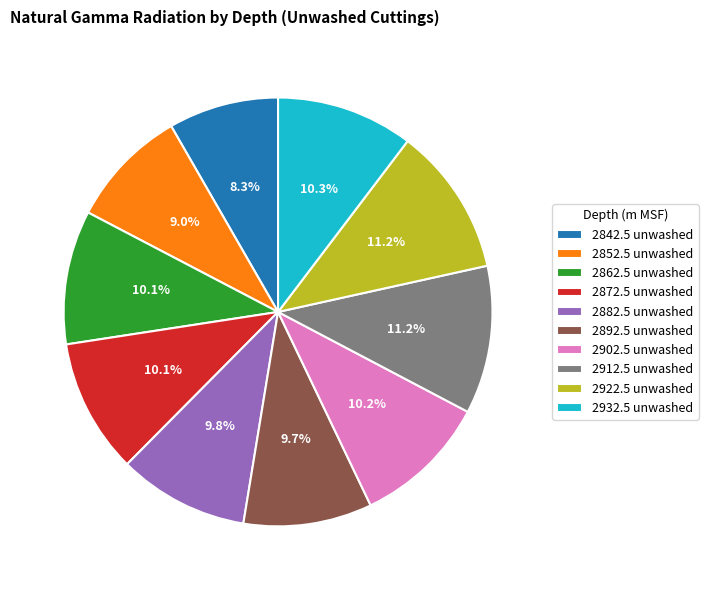

How many slices are in this pie chart?

10